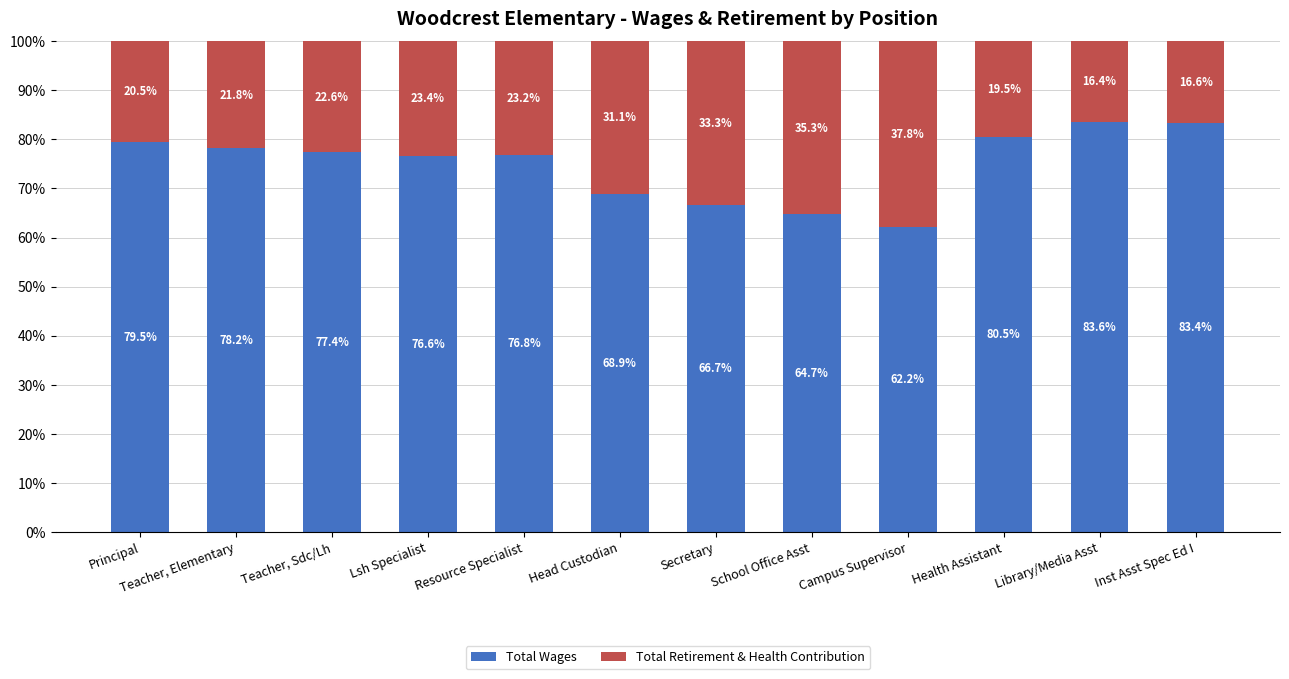

What is the highest value of the Total Wages series?

83.6